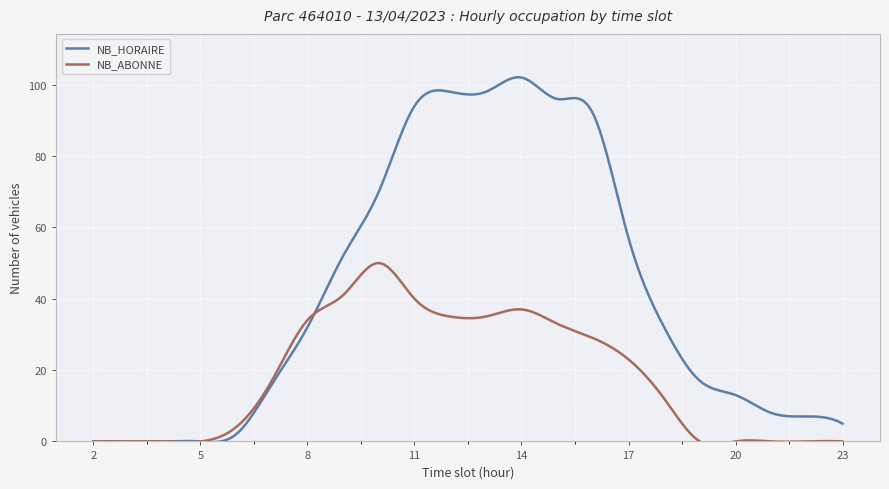

Which series has the largest range (max minus min)?

NB_HORAIRE